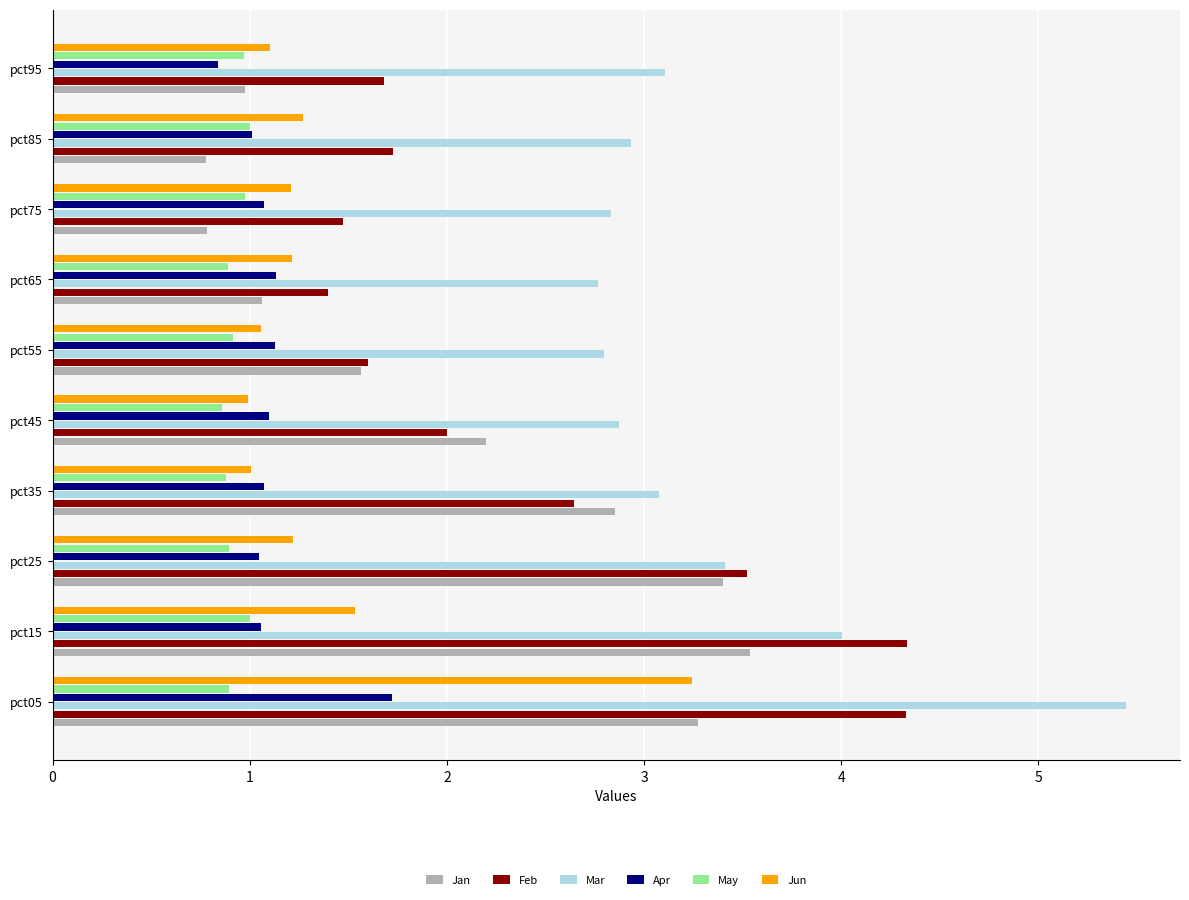

Which series has the largest range (max minus min)?

Feb